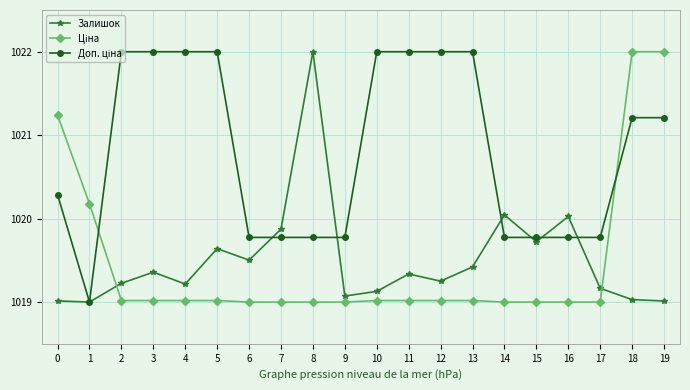

What is the smallest value displayed?

1019.0